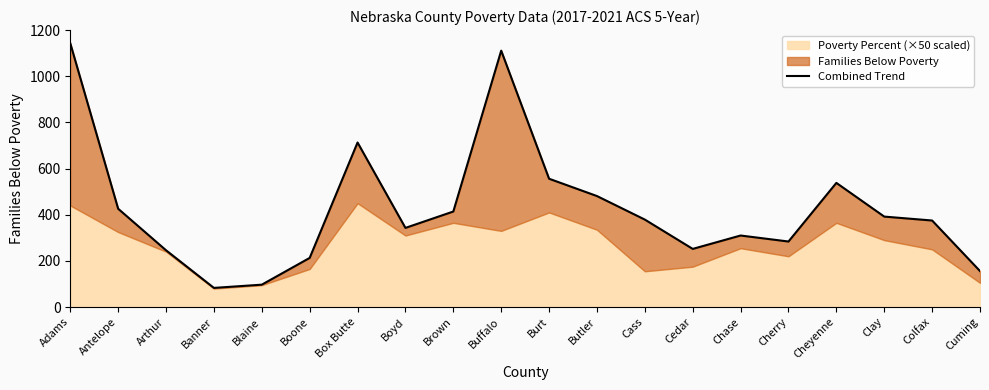

How many points are higher than both their immediate neighbors (excluding endpoints)?

4